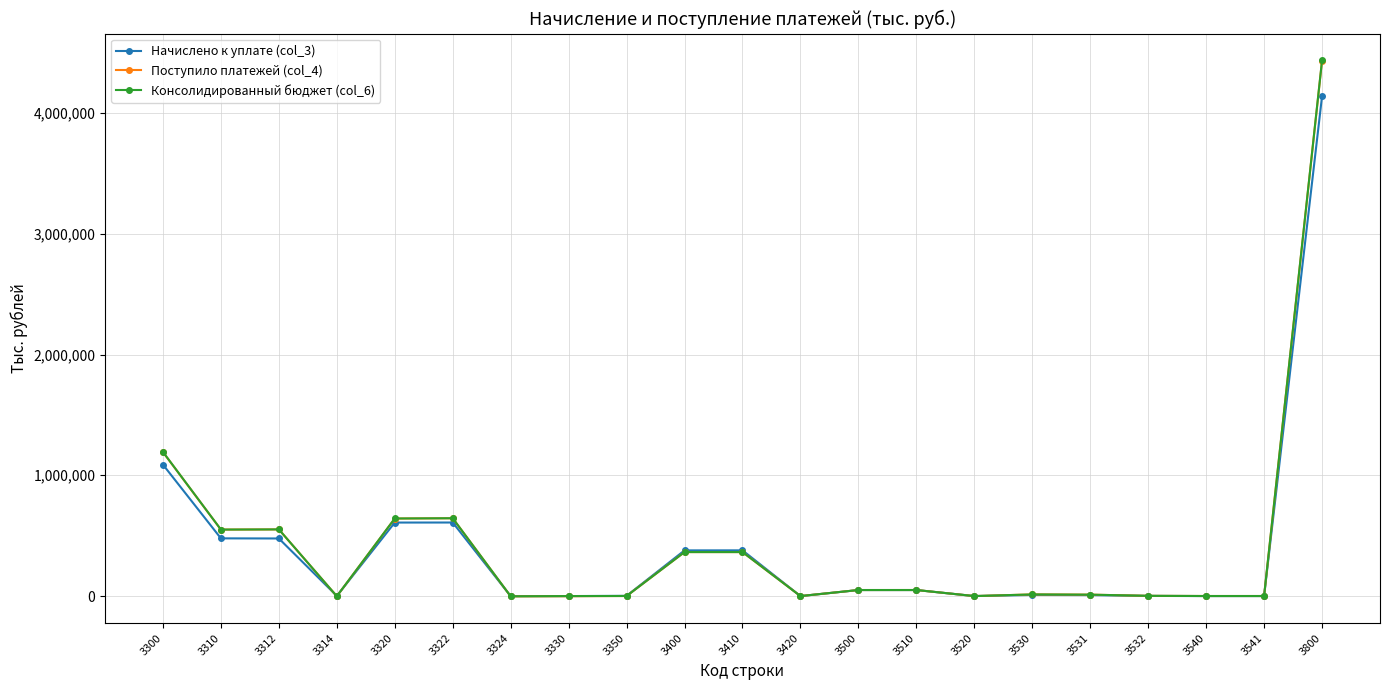

Which series changed the most between 3300 and 3800?

Консолидированный бюджет (col_6)